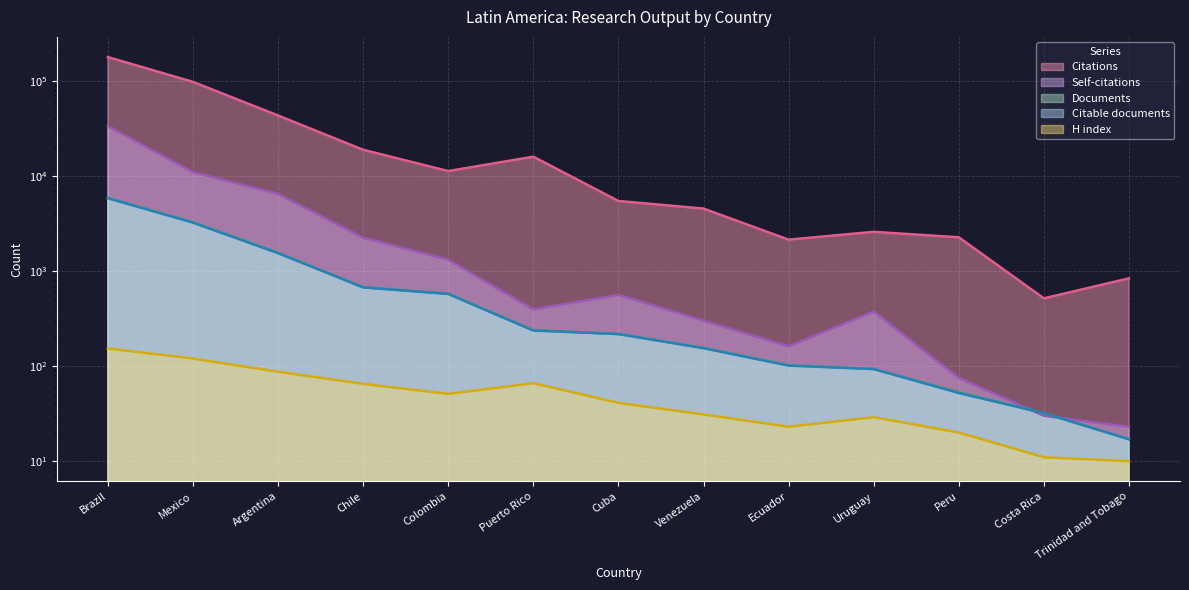

Rank the series at Uruguay from lowest to highest value.

H index, Documents, Citable documents, Self-citations, Citations